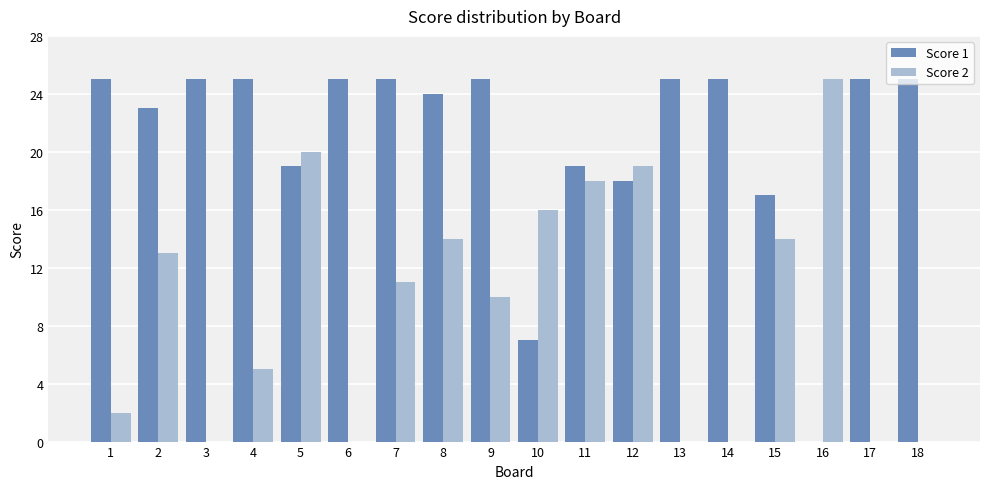

True or false: Score 1 has a value of 11 at 6.

False